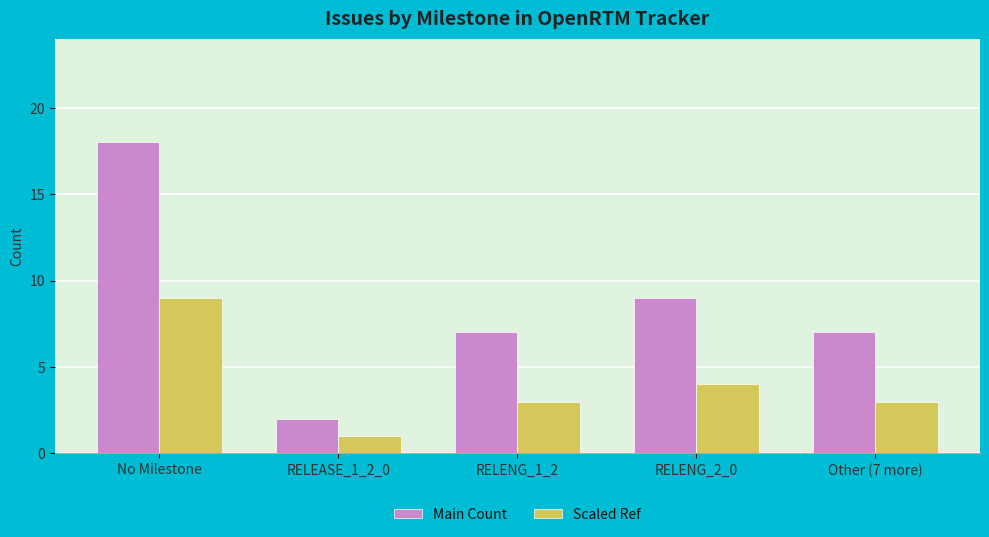

What are all the series names shown in the legend?

Main Count, Scaled Ref